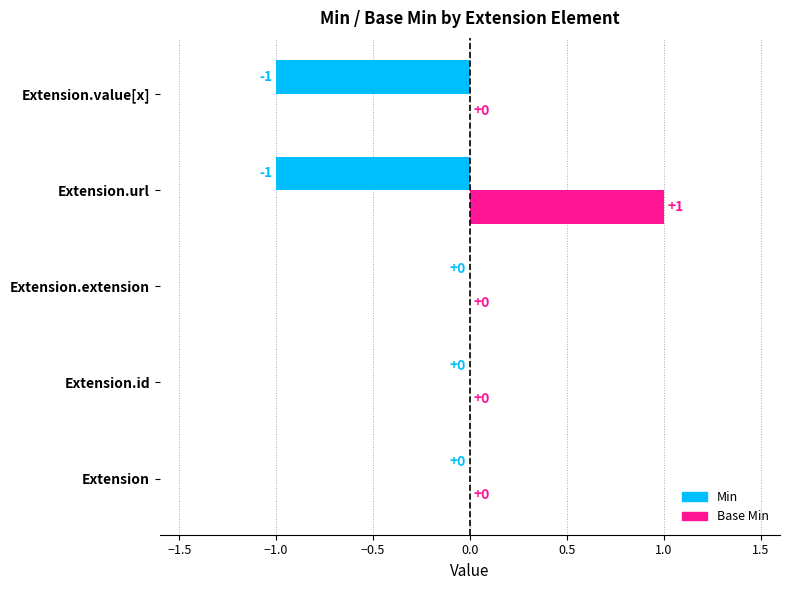

At which category does the chart reach its peak across all series?

Extension.url